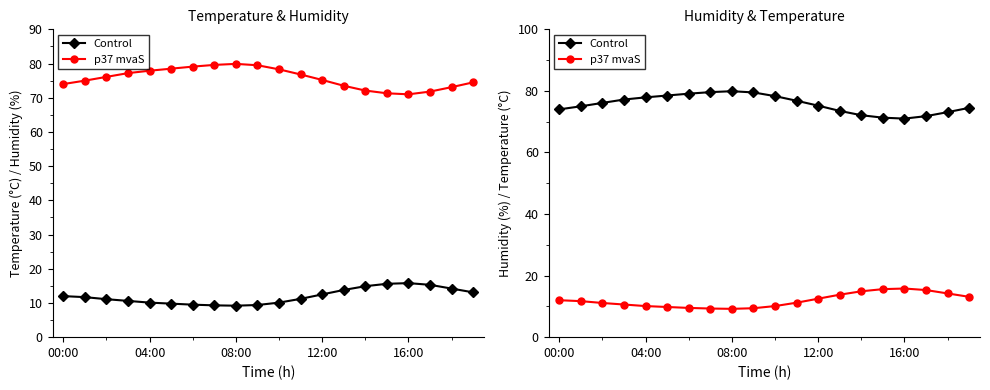

What is the sum of the p37 mvaS values at 17 and 19?

28.4